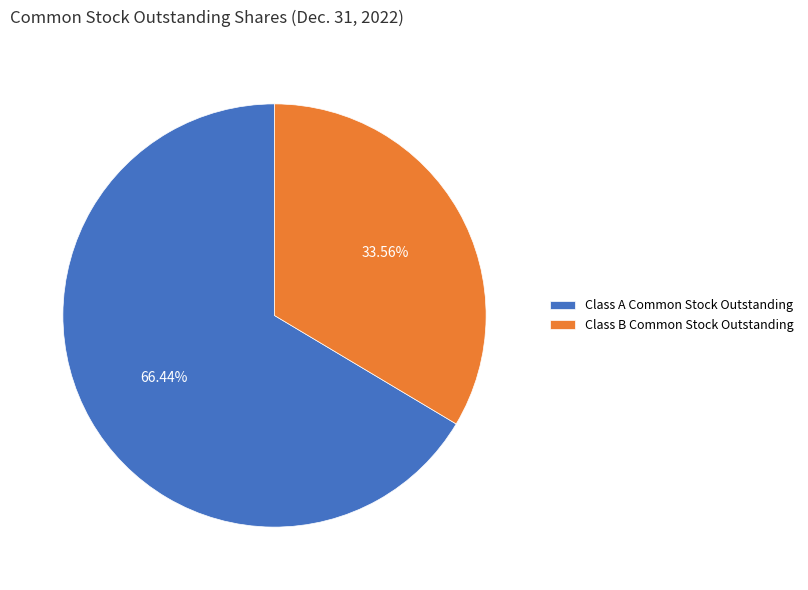

What portion of the pie excludes Class B Common Stock Outstanding?

66.4%